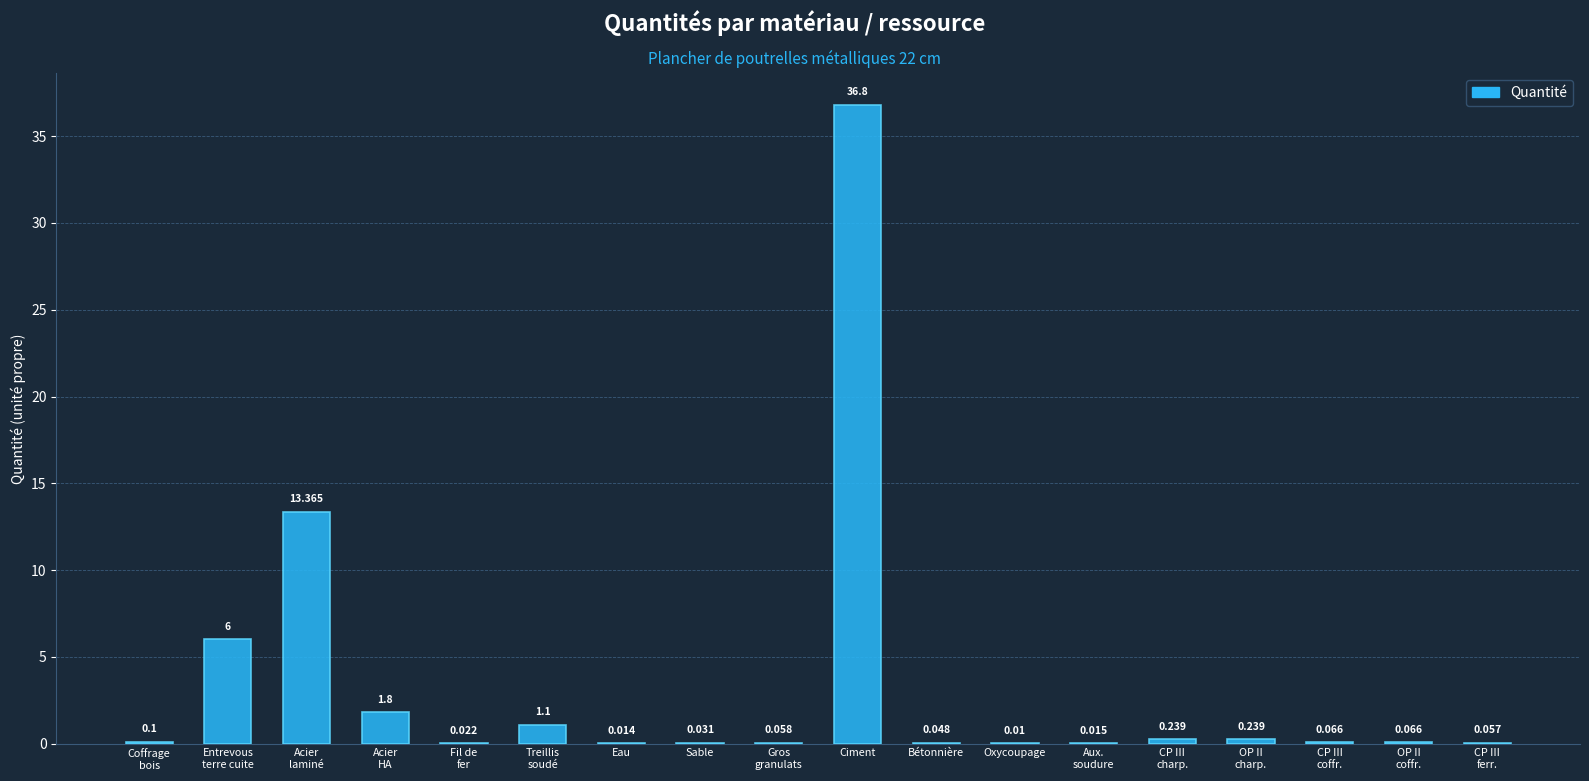

What is the difference between the values at Acier
laminé and Sable?

13.3